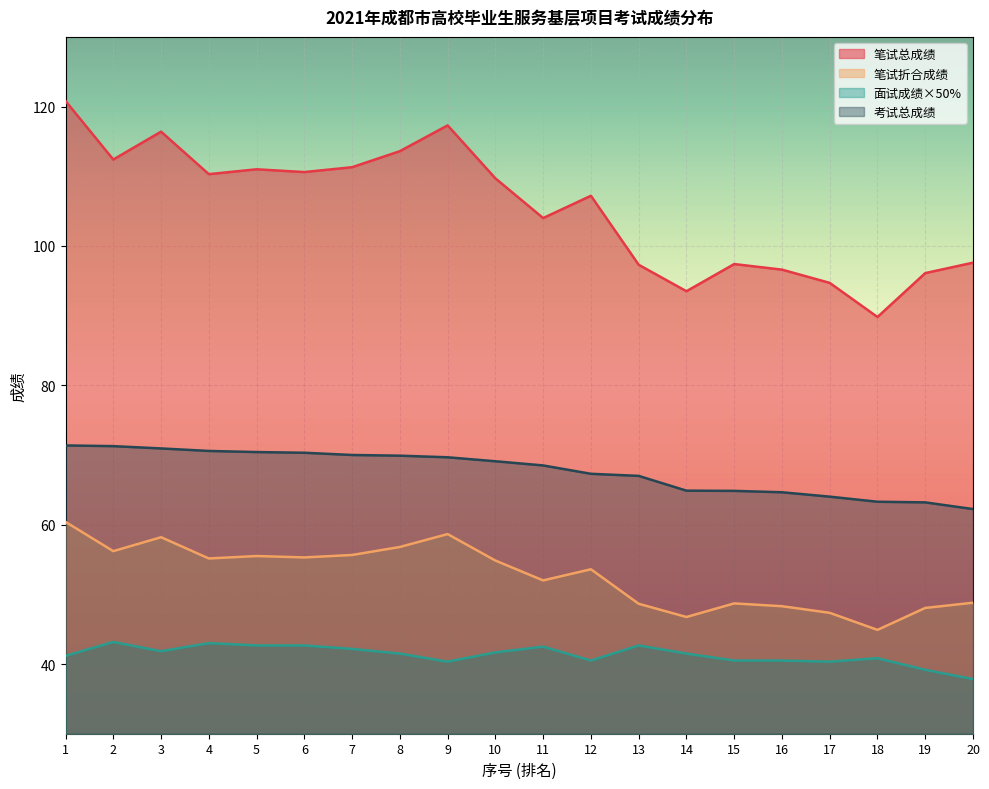

Reading left to right, list all the values displayed in this chart.

笔试总成绩: 1=120.8	2=112.4	3=116.4	4=110.3	5=111.0	6=110.6	7=111.3	8=113.6	9=117.3	10=109.7	11=104.0	12=107.2	13=97.3	14=93.5	15=97.4	16=96.6	17=94.7	18=89.8	19=96.1	20=97.6
笔试折合成绩: 1=60.4	2=56.2	3=58.2	4=55.1	5=55.5	6=55.3	7=55.6	8=56.8	9=58.6	10=54.9	11=52.0	12=53.6	13=48.6	14=46.8	15=48.7	16=48.3	17=47.4	18=44.9	19=48.0	20=48.8
面试成绩×50%: 1=41.2	2=43.2	3=41.8	4=43.0	5=42.7	6=42.7	7=42.2	8=41.5	9=40.3	10=41.7	11=42.5	12=40.5	13=42.7	14=41.5	15=40.5	16=40.5	17=40.3	18=40.8	19=39.2	20=37.8
考试总成绩: 1=71.4	2=71.3	3=70.9	4=70.6	5=70.4	6=70.3	7=70.0	8=69.9	9=69.7	10=69.1	11=68.5	12=67.3	13=67.0	14=64.9	15=64.8	16=64.7	17=64.0	18=63.3	19=63.2	20=62.2